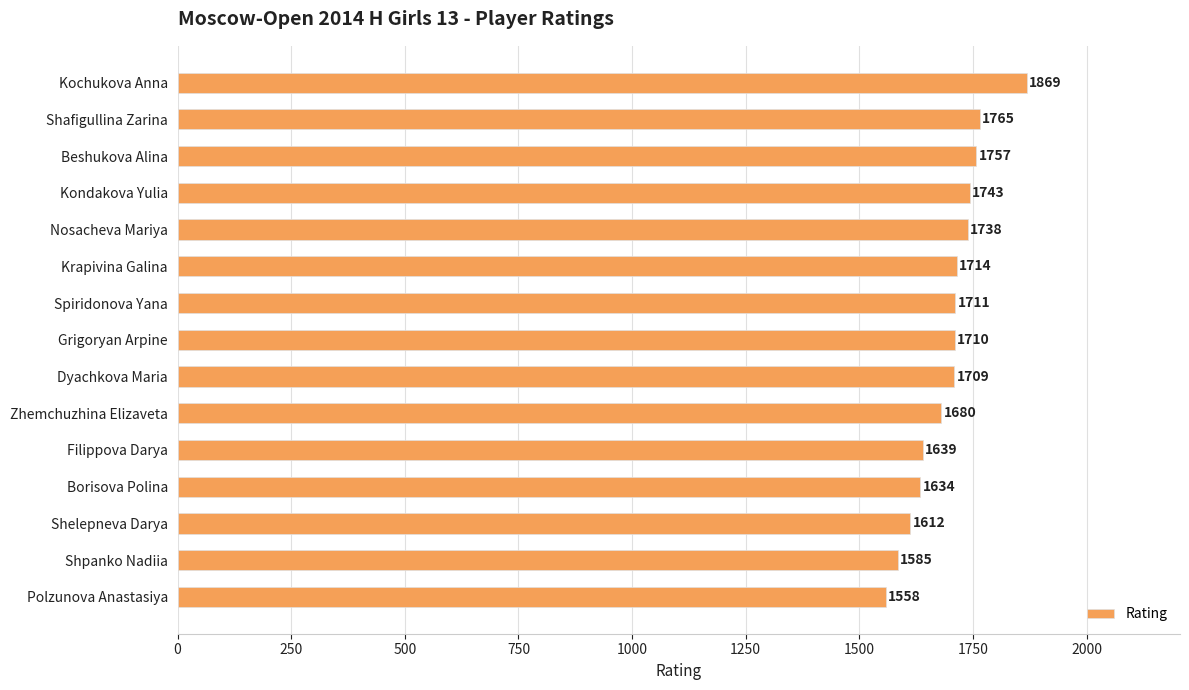

List the labels in order of value, largest first.

Kochukova Anna, Shafigullina Zarina, Beshukova Alina, Kondakova Yulia, Nosacheva Mariya, Krapivina Galina, Spiridonova Yana, Grigoryan Arpine, Dyachkova Maria, Zhemchuzhina Elizaveta, Filippova Darya, Borisova Polina, Shelepneva Darya, Shpanko Nadiia, Polzunova Anastasiya